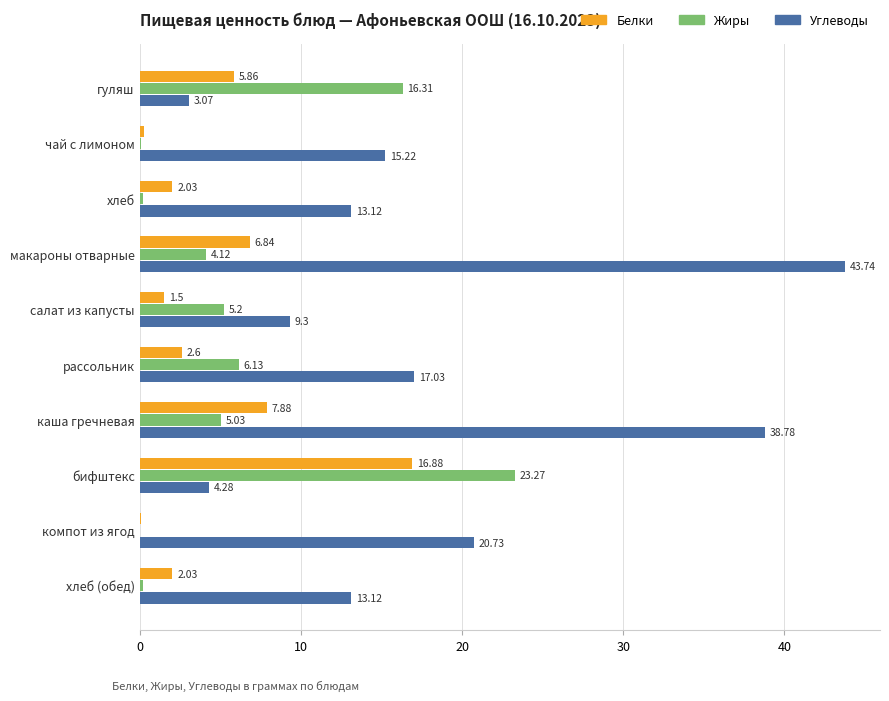

Which label corresponds to the largest value in the chart?

макароны отварные